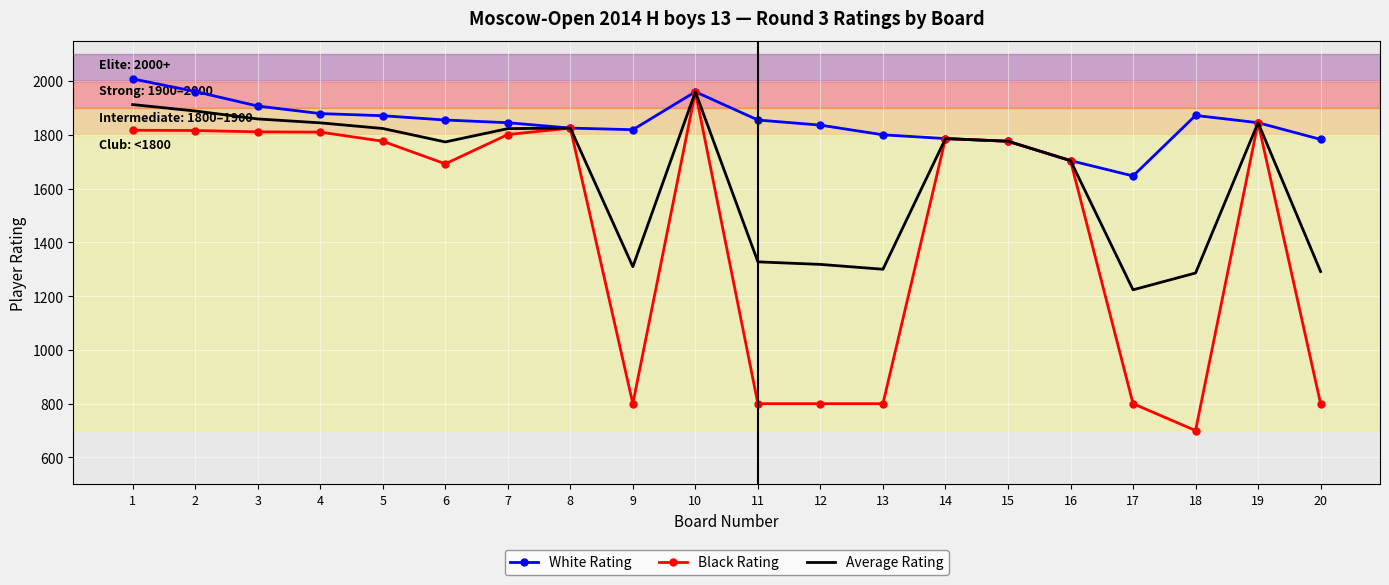

Is the value of Average Rating at 5 greater than the value of Black Rating at 11?

Yes